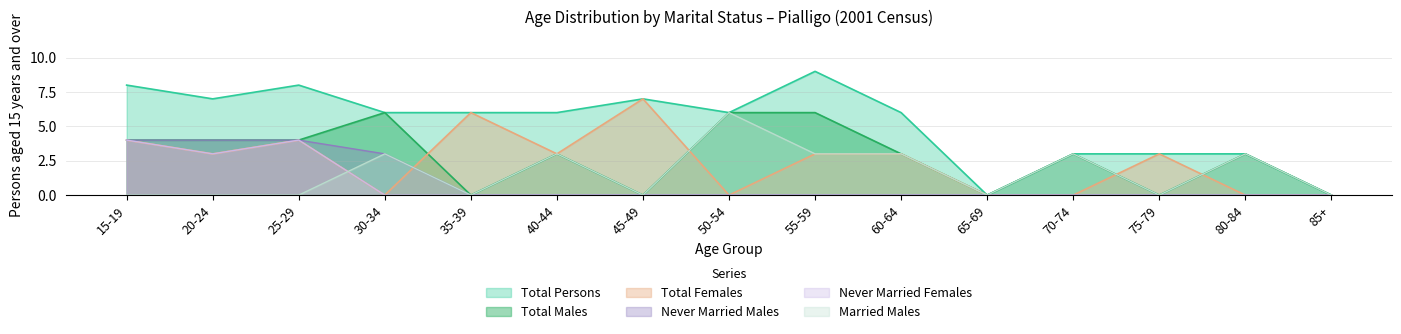

What is the difference between the highest and lowest values at 80-84?

3